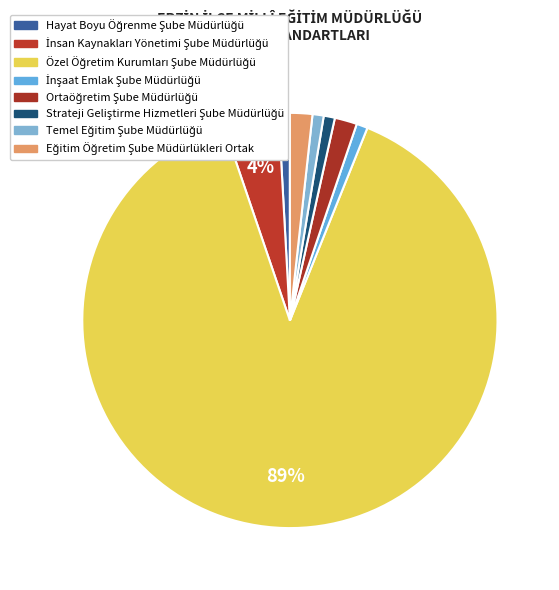

Count the number of slices in the pie.

8